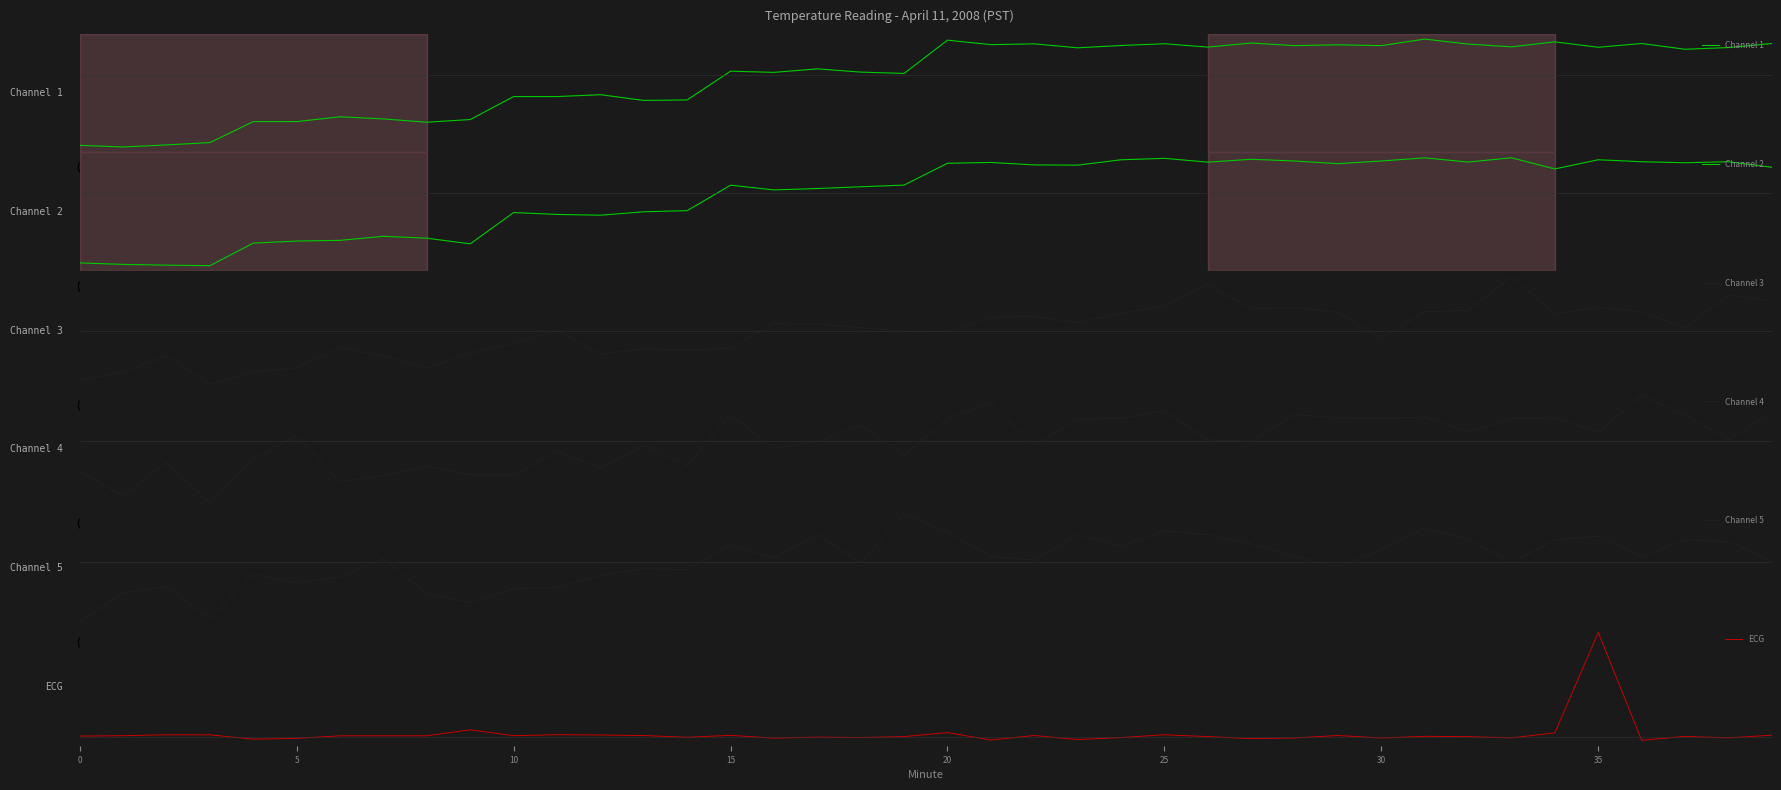

Does the chart display data point markers on the line(s)?

No